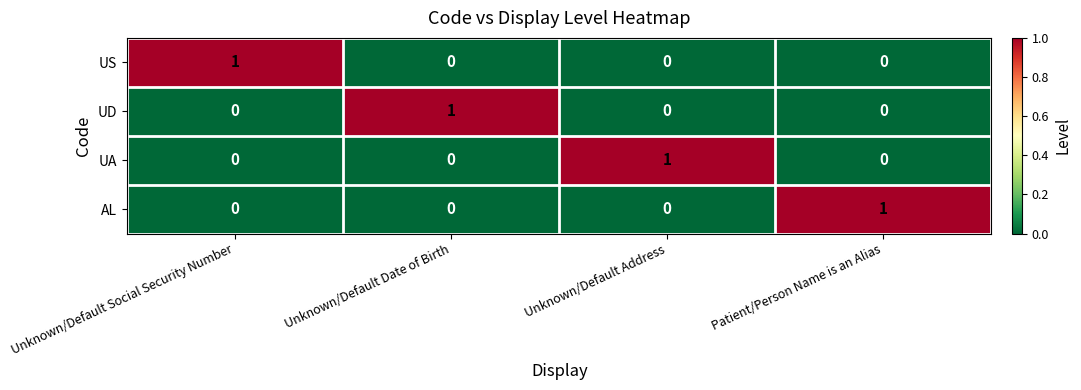

Count the UA values in the range 0 to 1.

4